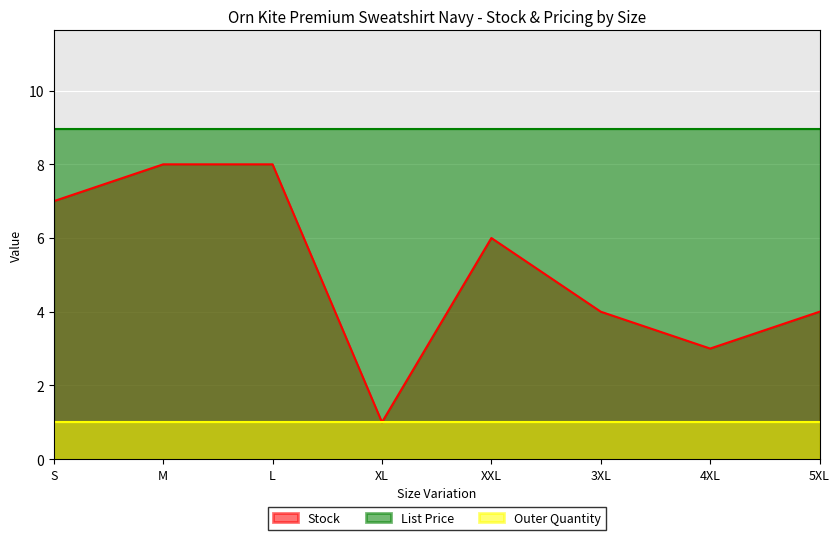

Reading left to right, transcribe all the data shown in this chart.

Stock: 7.0	8.0	8.0	1.0	6.0	4.0	3.0	4.0
List Price: 8.9	8.9	8.9	8.9	8.9	8.9	8.9	8.9
Outer Quantity: 1.0	1.0	1.0	1.0	1.0	1.0	1.0	1.0